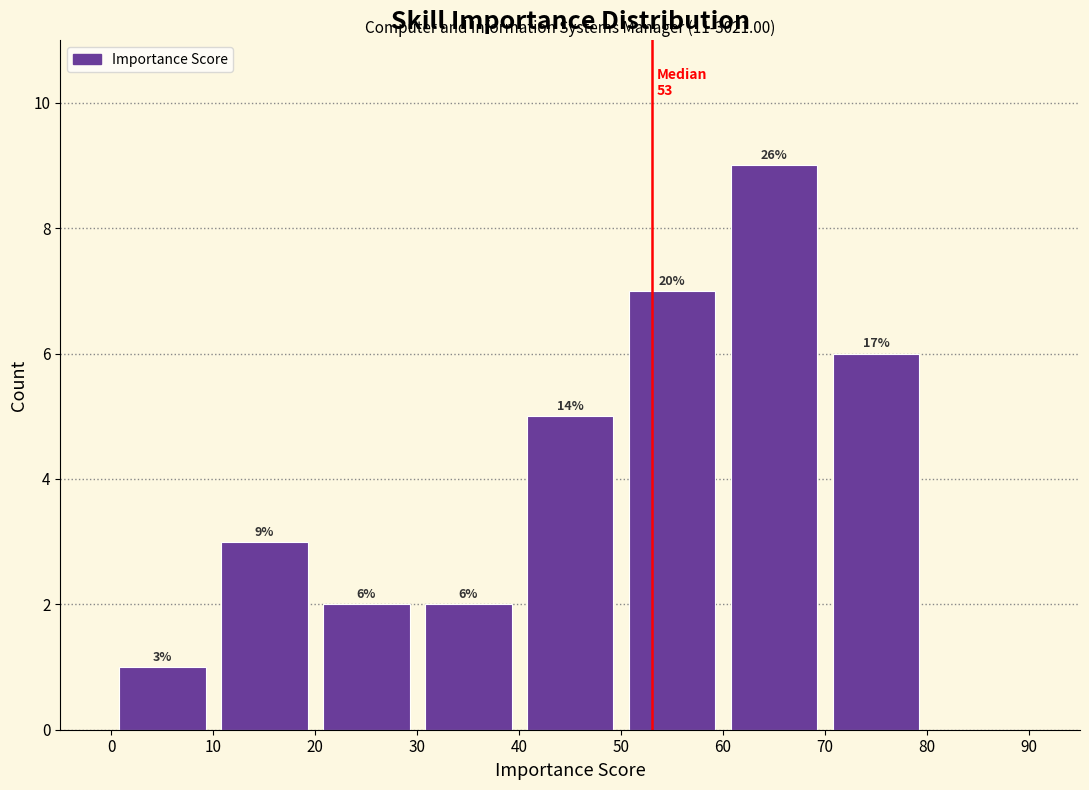

Which range on the x-axis has the tallest bar?

60 to 70